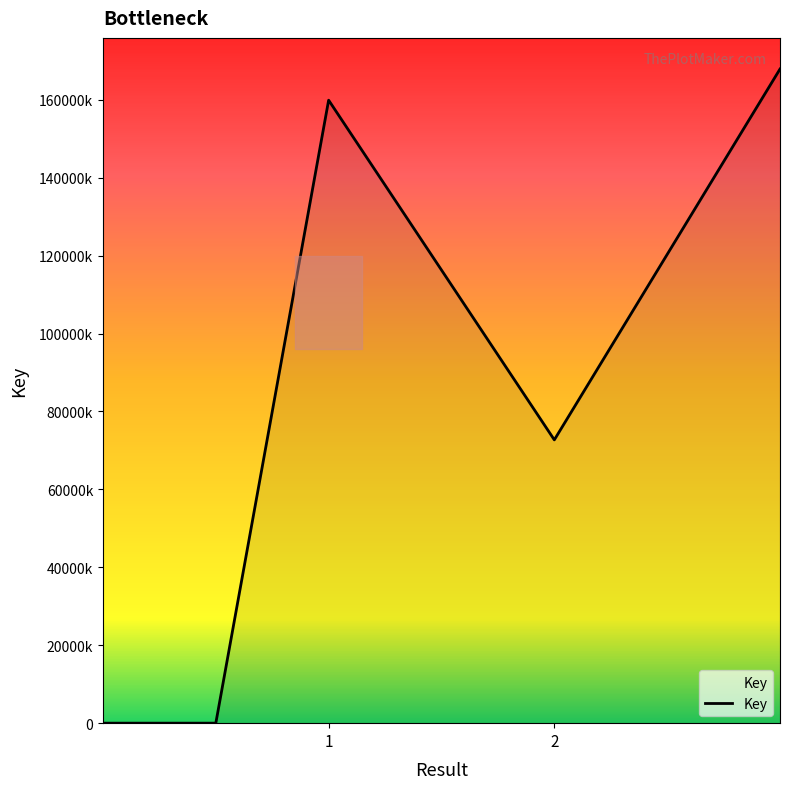

Does the chart display data point markers on the line(s)?

No